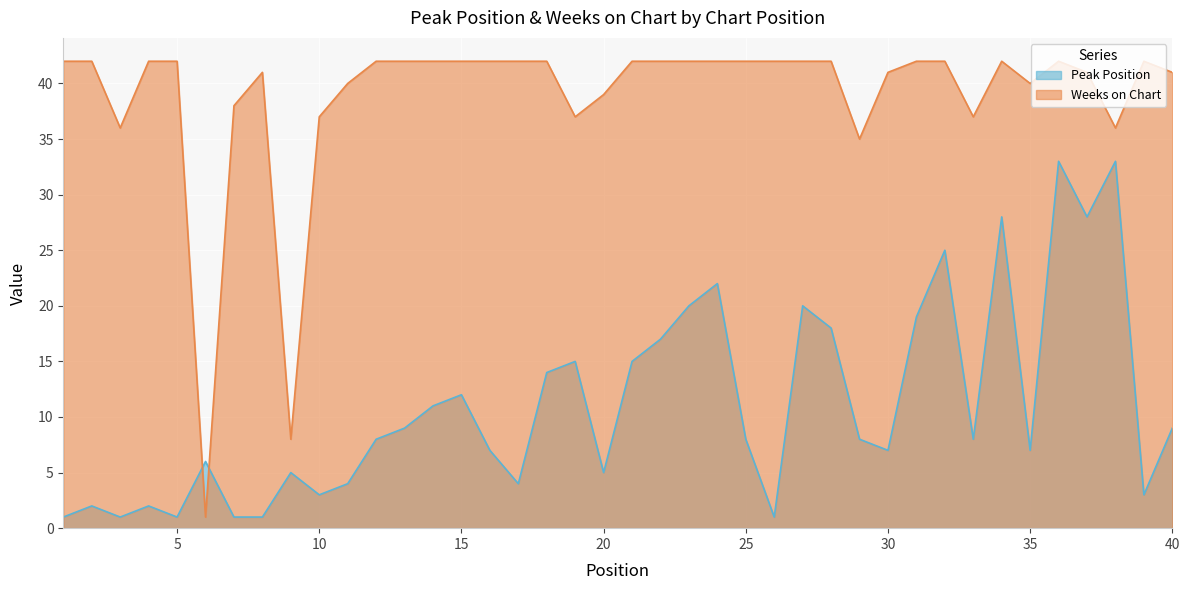

True or false: Peak Position has a value of 8 at 12.

True